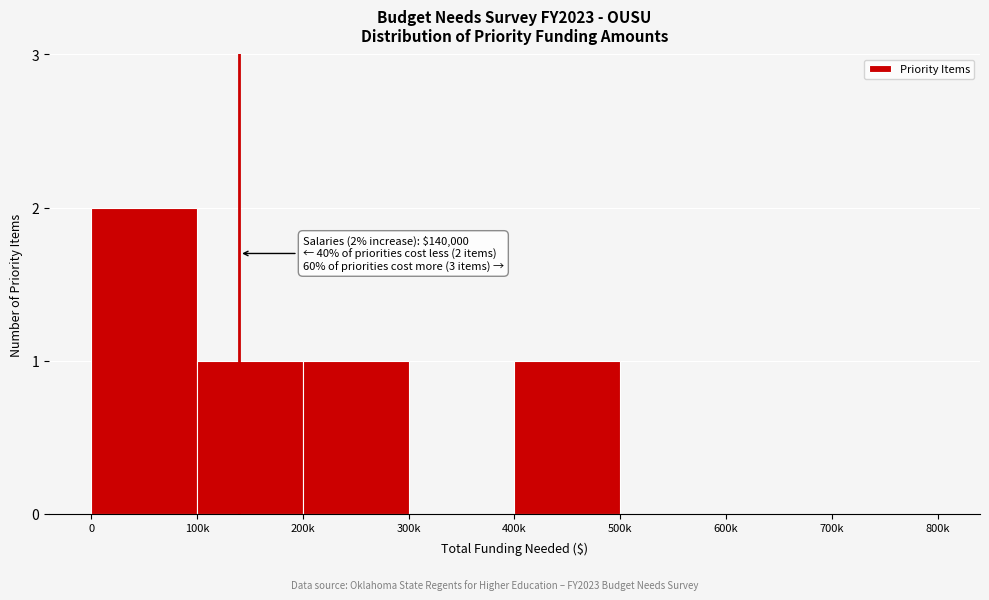

Reading left to right, list all the values displayed in this chart.

0=2	100k=1	200k=1	300k=0	400k=1	500k=0	600k=0	700k=0